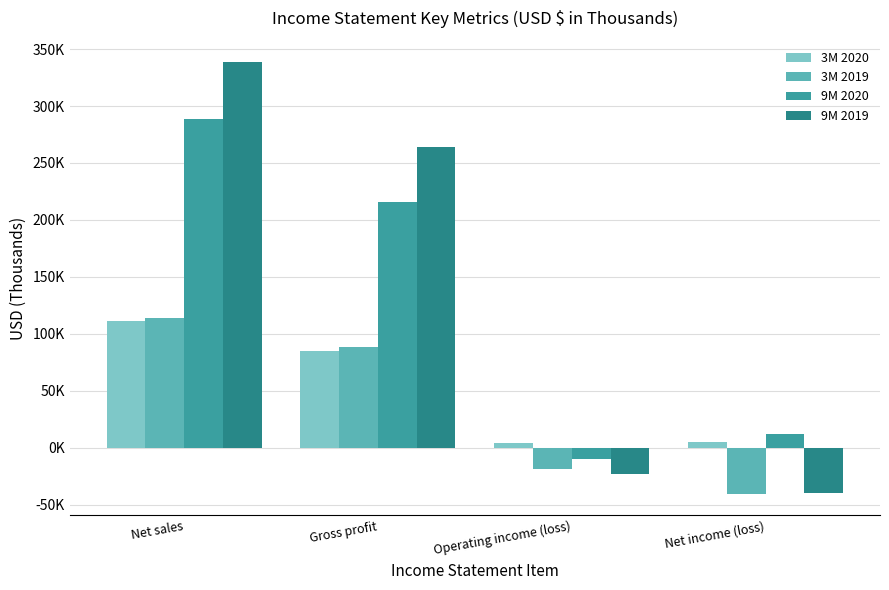

Count the 3M 2019 values in the range -18882 to 113499.

3